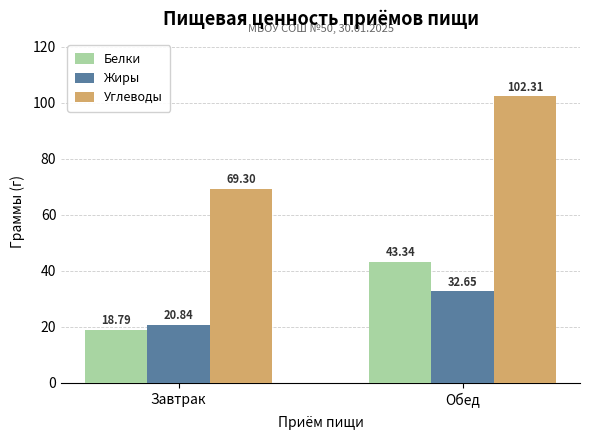

Which category has the highest value in the Углеводы series?

Обед